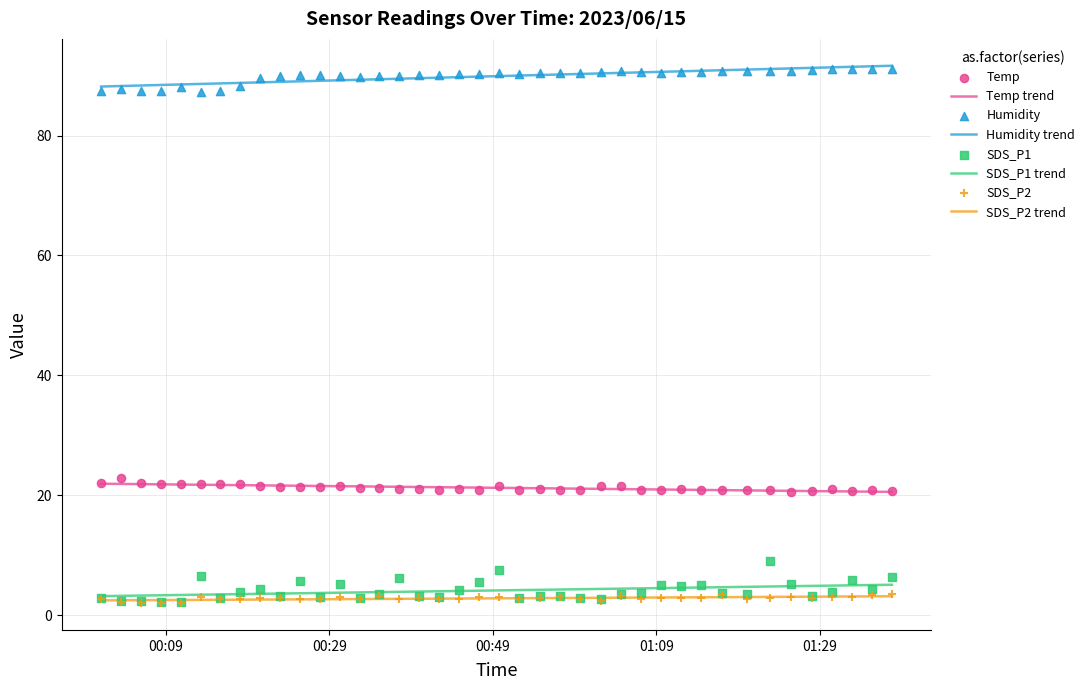

What are all the series names shown in the legend?

Temp, Humidity, SDS_P1, SDS_P2